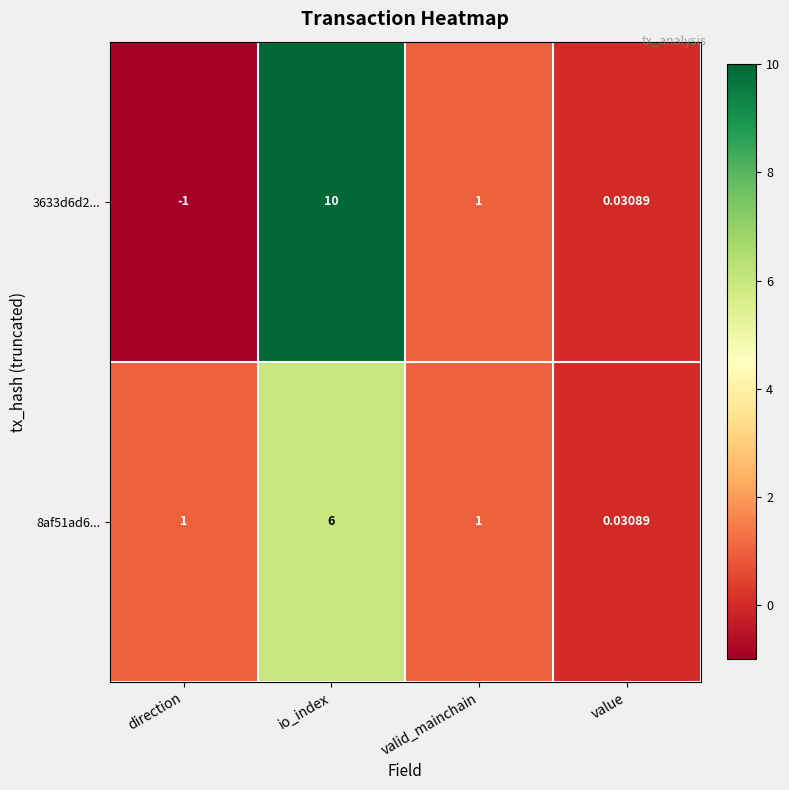

Where does the 3633d6d2... series first go above 1?

io_index